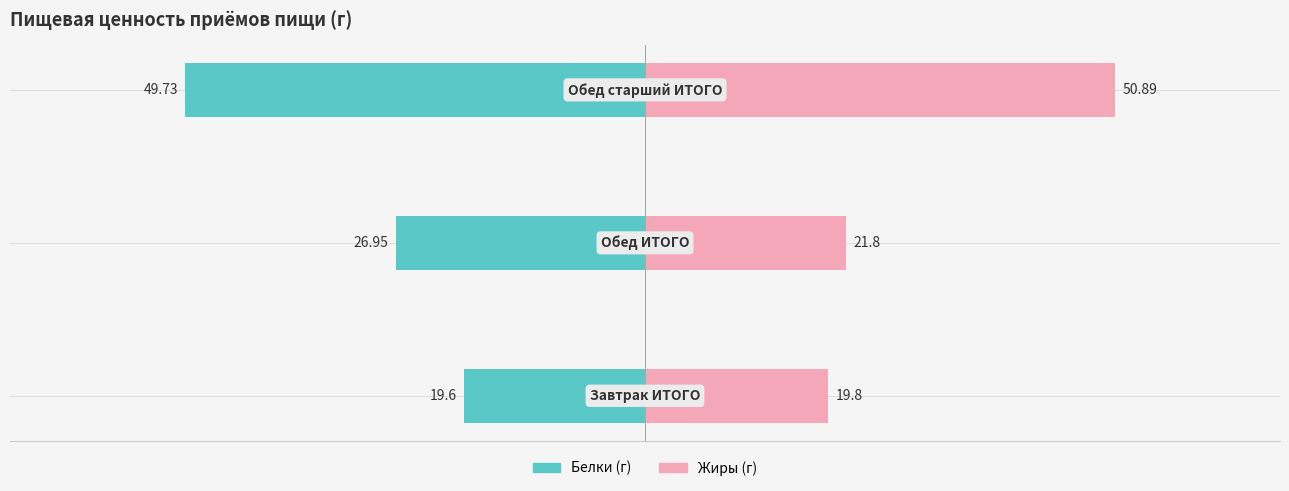

At −80, list the series in order from largest to smallest.

Жиры, Белки